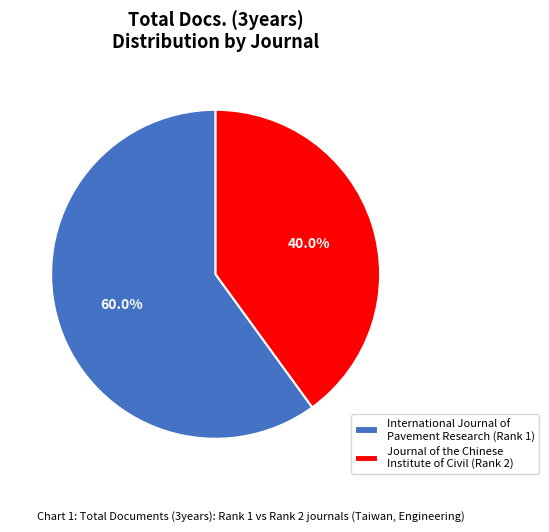

Is Journal of the Chinese Institute of Civil (Rank 2) the majority of the pie?

No